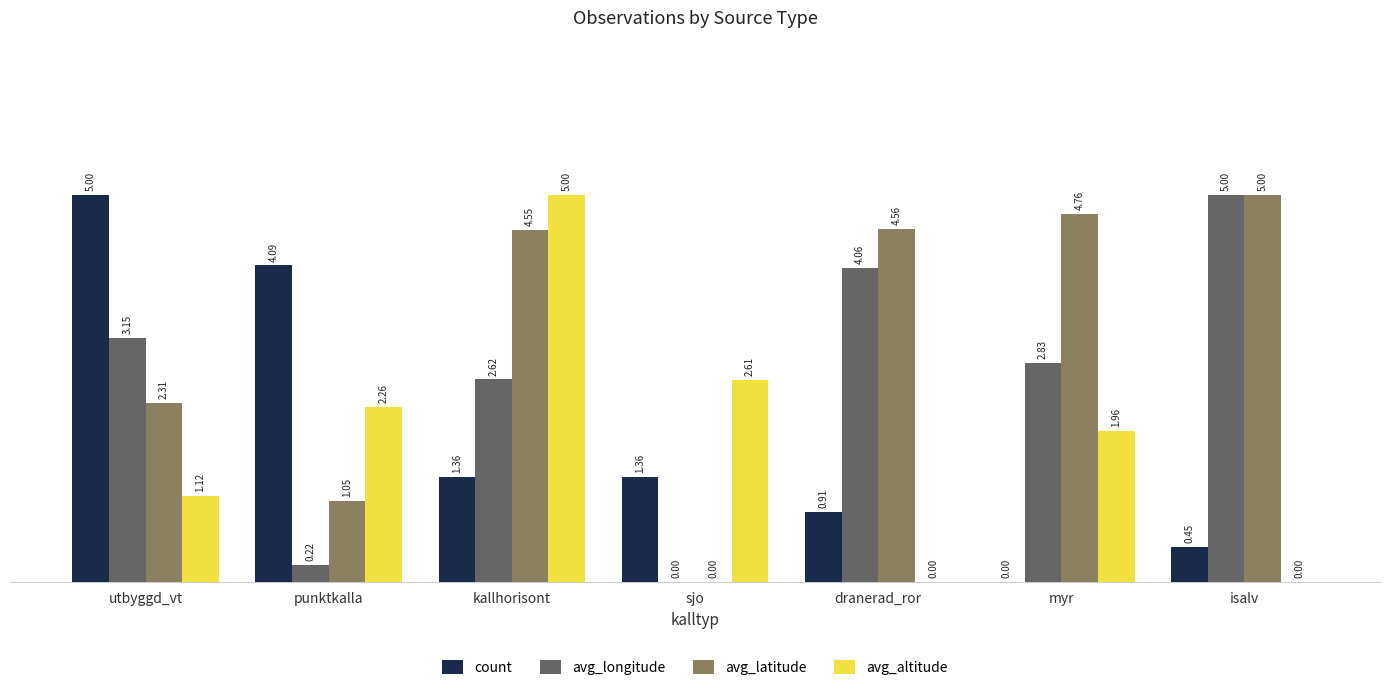

Between utbyggd_vt and dranerad_ror, which series saw the biggest shift?

count